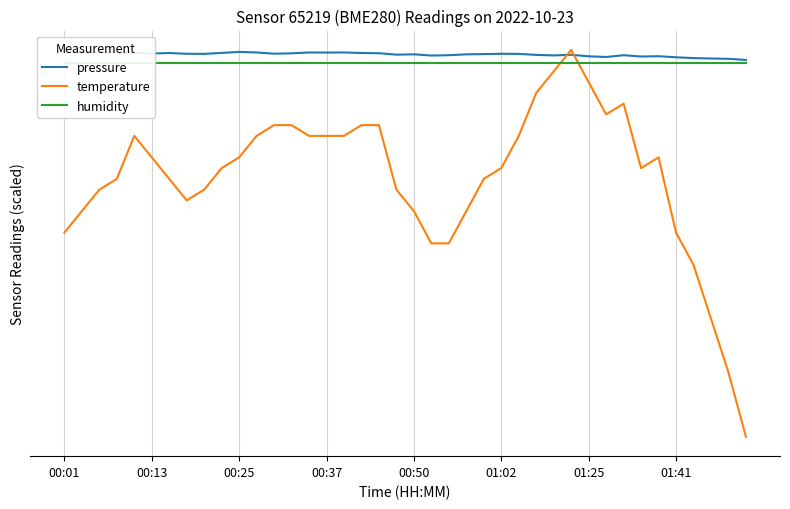

True or false: humidity has a value of 139608.1 at 00:25.

False